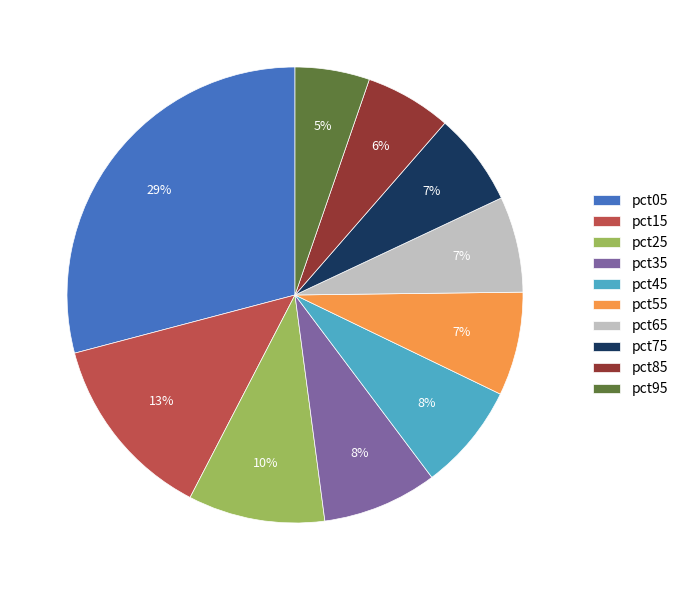

What is the ratio of the value at pct45 to the value at pct15?

0.6